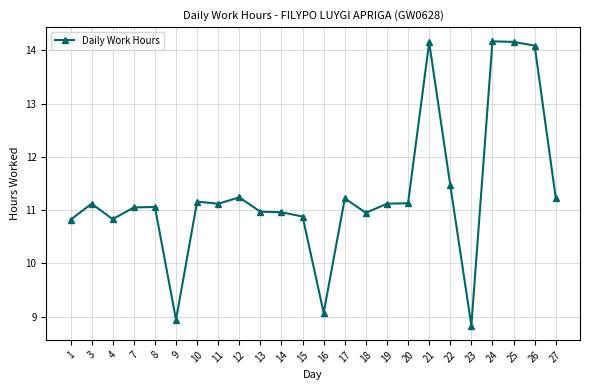

How many categories are shown in the chart?

24